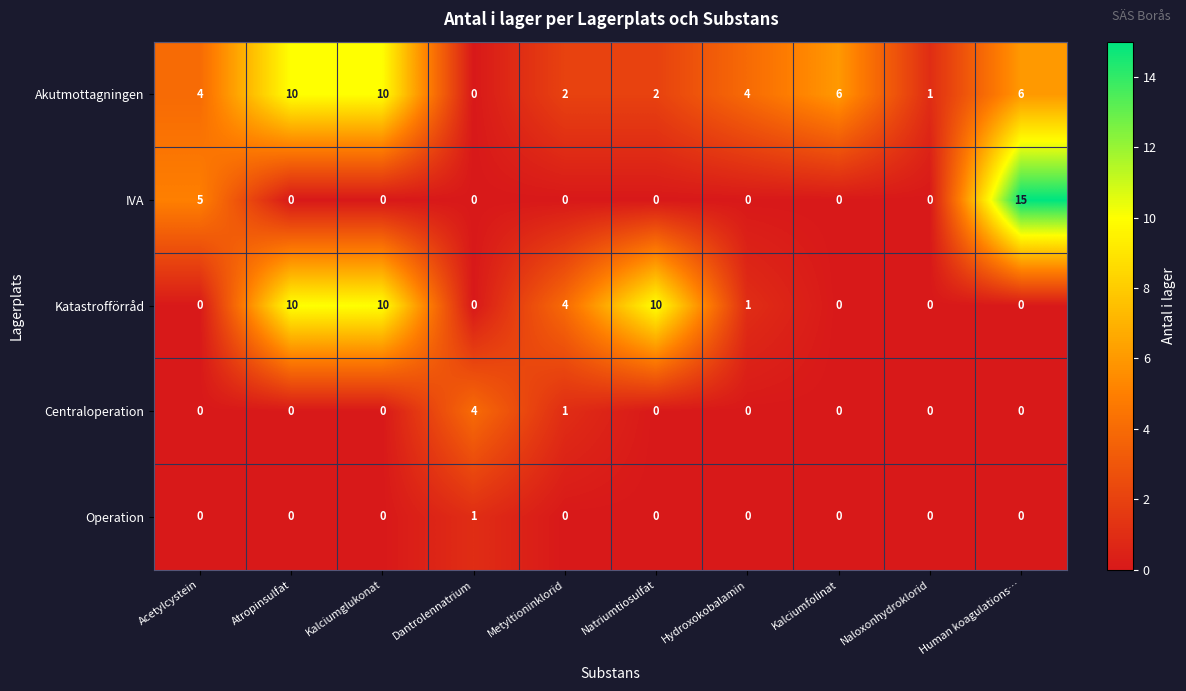

At which category is the sum across all series the highest?

Human koagulations…